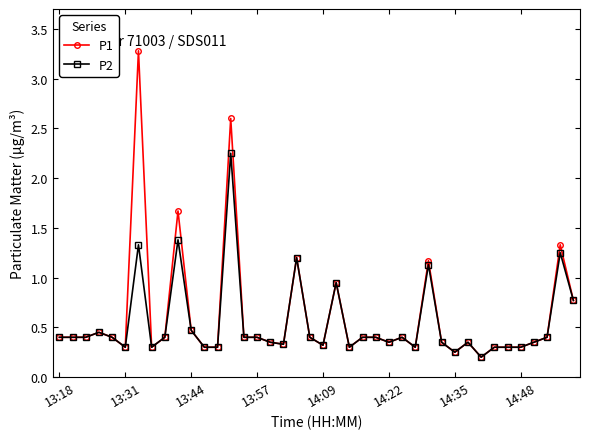

List the series in order of their peak value, lowest first.

P2, P1